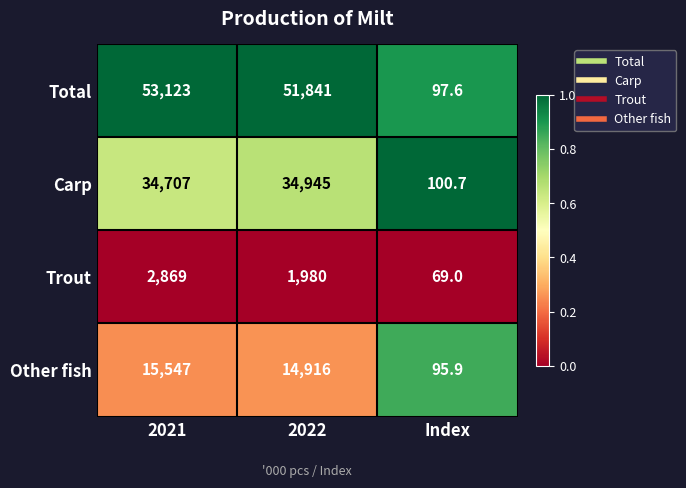

What is the spread (max minus min) of values at 2022?

49861.0